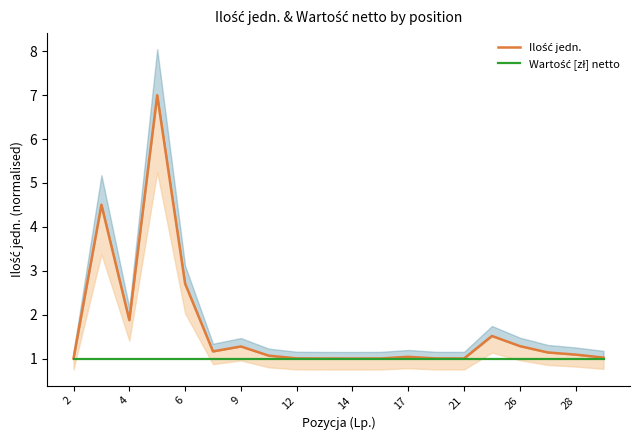

What is the sum of all Wartość [zł] netto values?

20.0